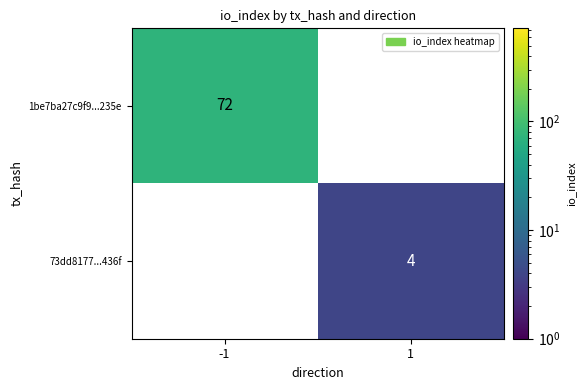

The value of 1be7ba27c9f9...235e at -1 is 123. True or false?

False